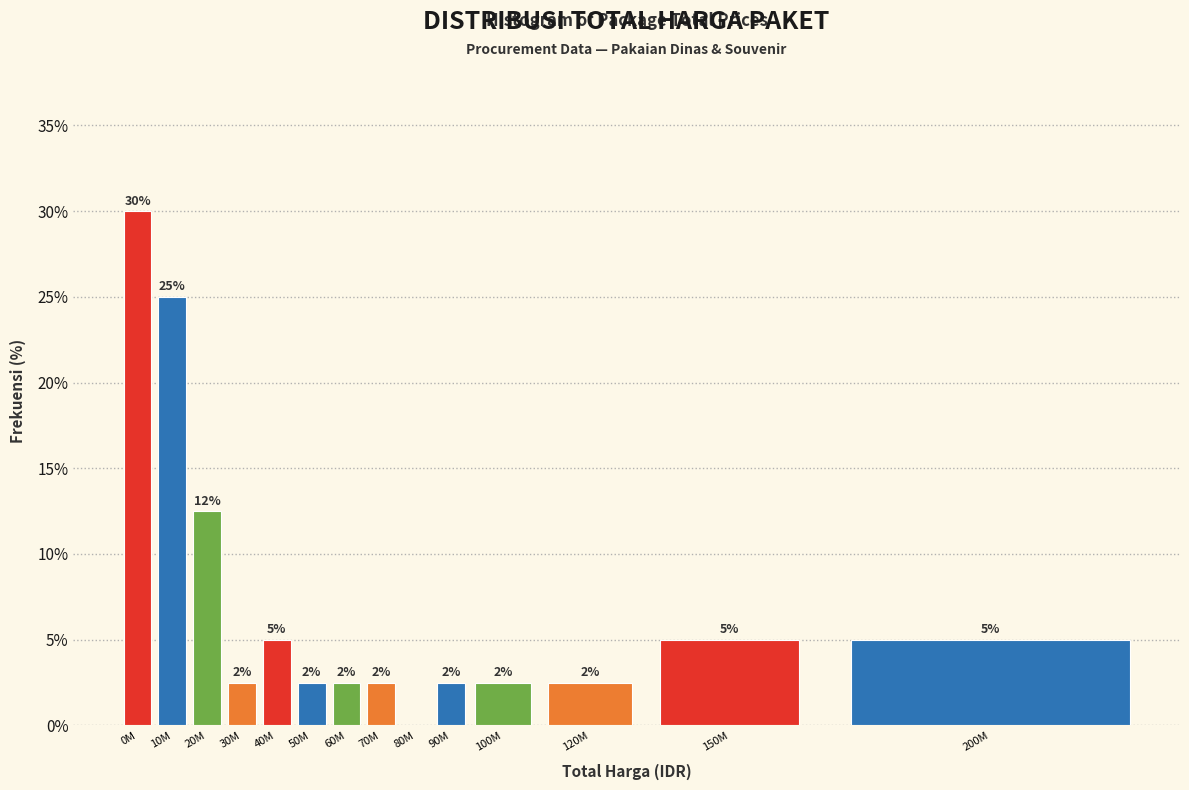

Are the bars horizontal?

No